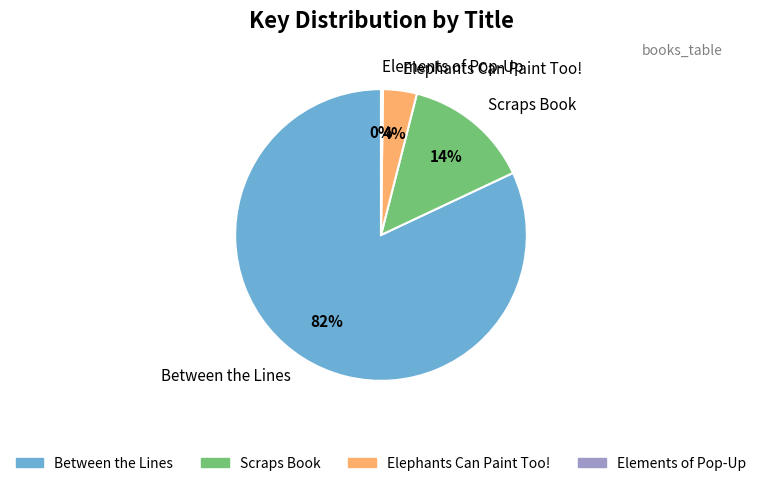

To the nearest percent, what is the difference between the largest and smallest slice percentages?

82%